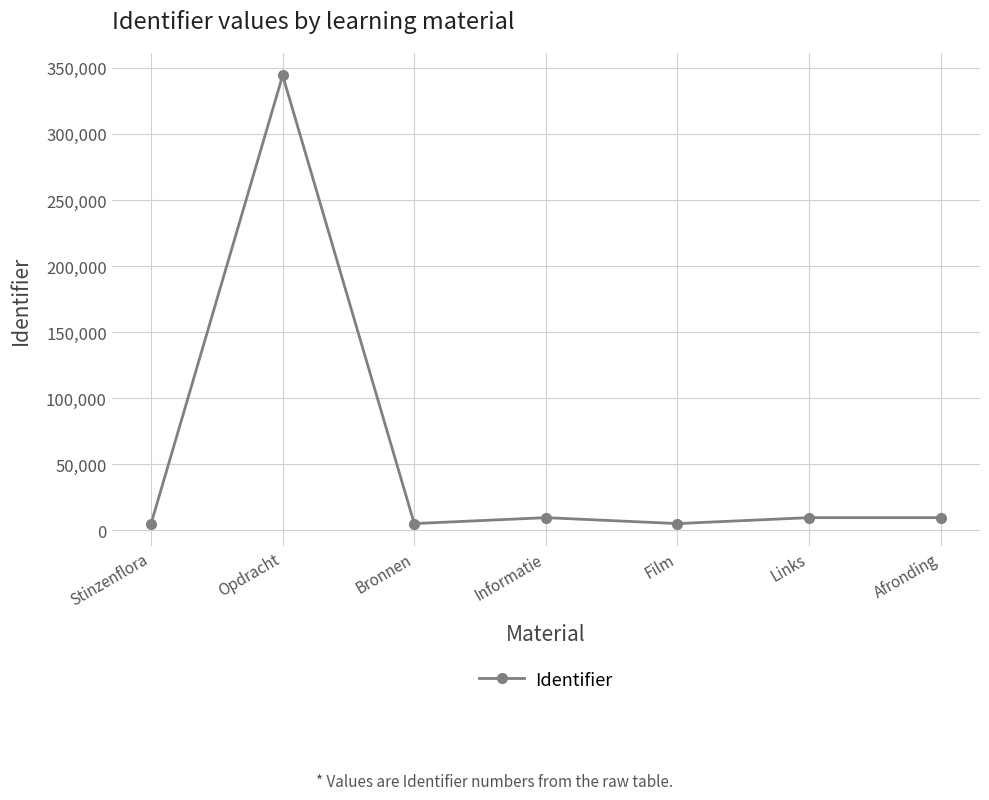

What is the label of the 5th point from the right?

Bronnen